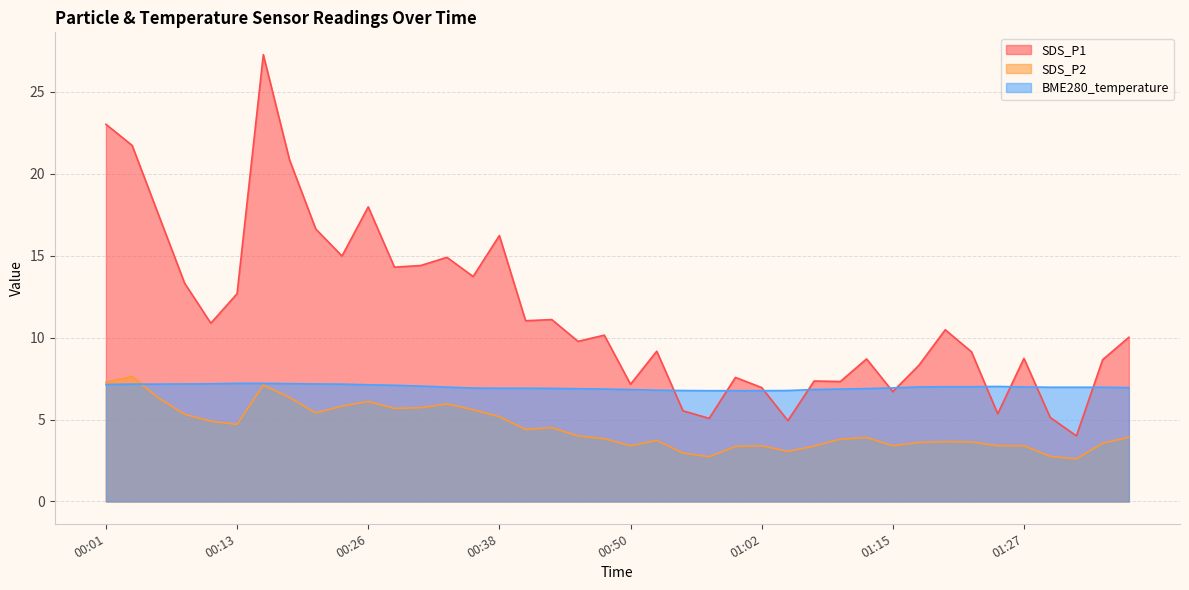

After their last crossing, which series has the higher values: SDS_P1 or BME280_temperature?

SDS_P1